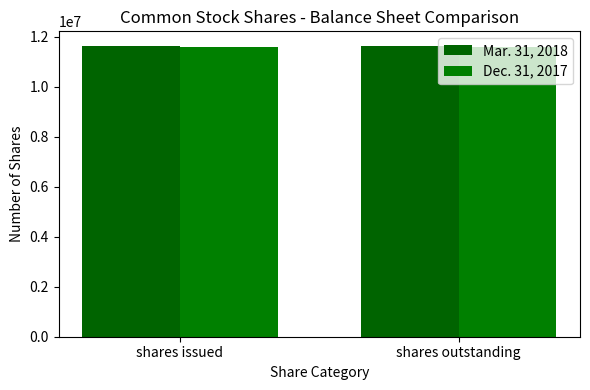

Rank the series at shares issued from highest to lowest value.

Mar. 31, 2018, Dec. 31, 2017